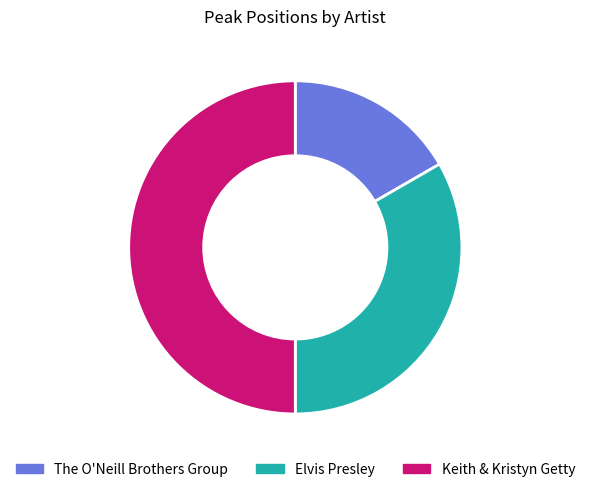

Rank the categories by value from lowest to highest.

The O'Neill Brothers Group, Elvis Presley, Keith & Kristyn Getty